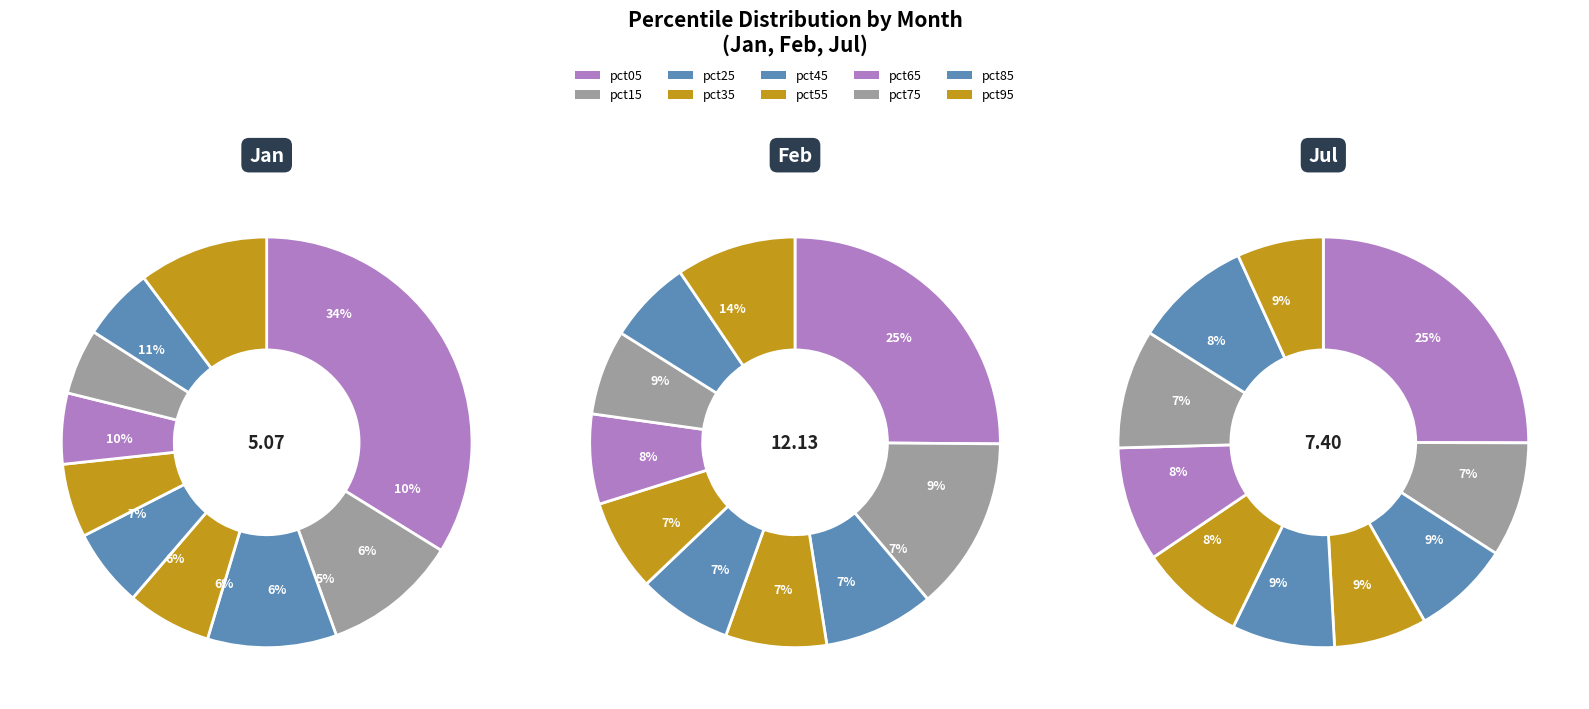

What percentage is the pct25 slice, to the nearest percent?

10%